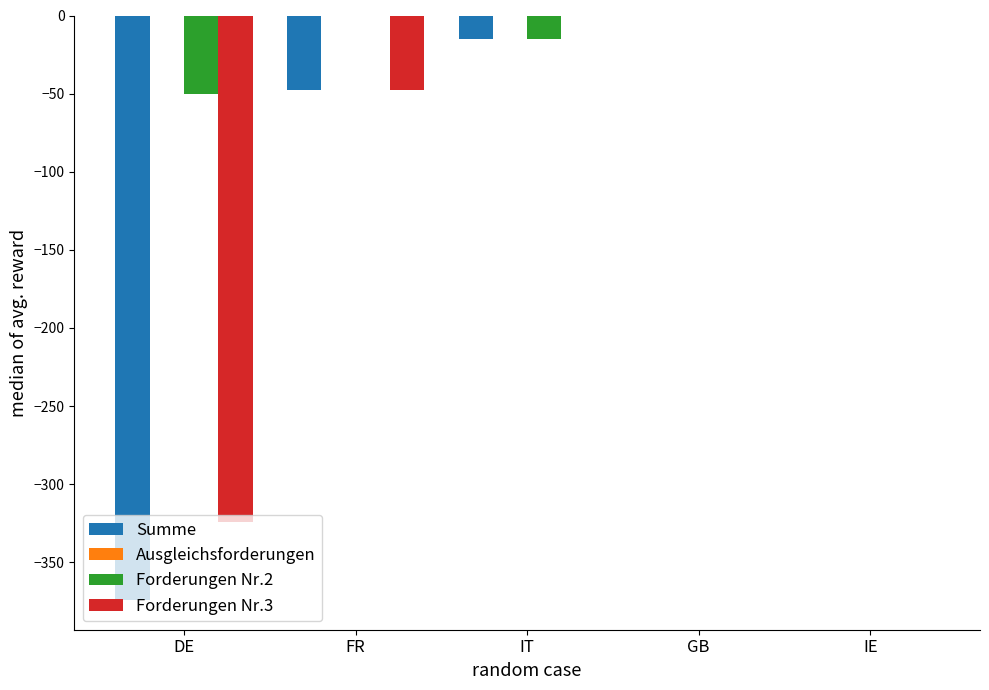

The Forderungen Nr.3 series shows 0.0 at IE. True or false?

True